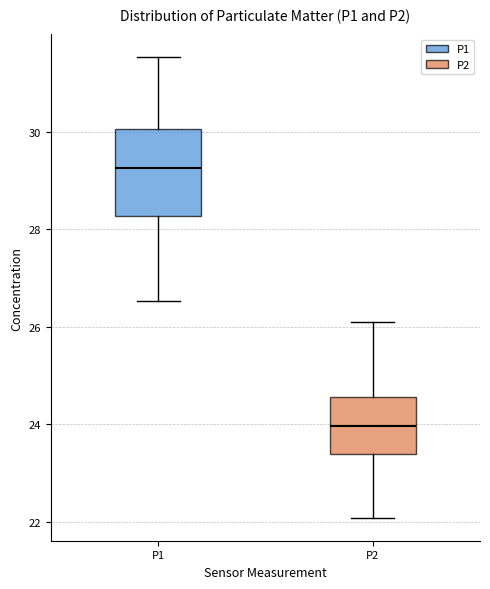

Reading left to right, transcribe this box plot: for each box, give where its median line is, the range the box spans, and where its two whiskers end, as read against the y-axis. The values are not printed on the chart, so give them approximately, as read against the axis.

P1: median 29.2, box 28.2 to 30.0, whiskers 26.6 to 31.6
P2: median 24.0, box 23.4 to 24.6, whiskers 22.0 to 26.2